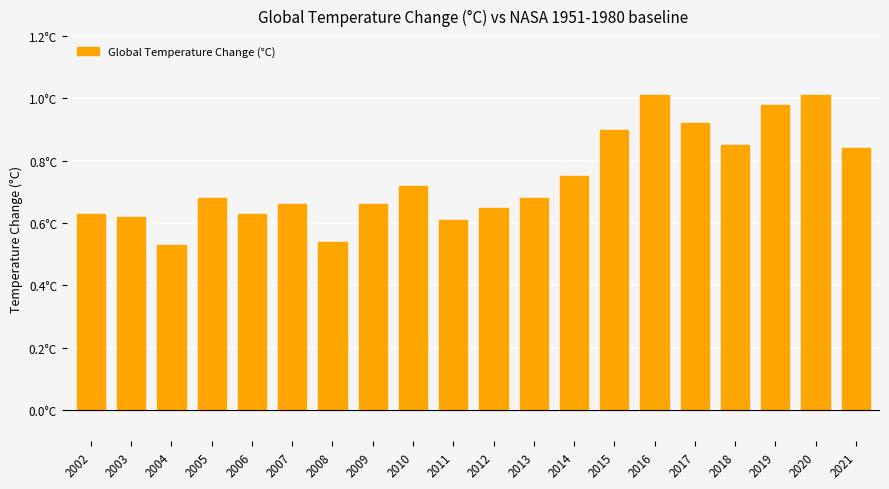

True or false: the data shows 0.4 at 2008.

False